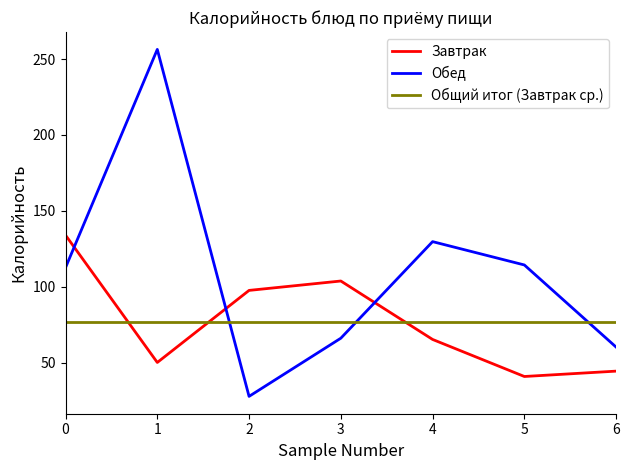

True or false: Обед and Общий итог (Завтрак ср.) cross at least once.

True